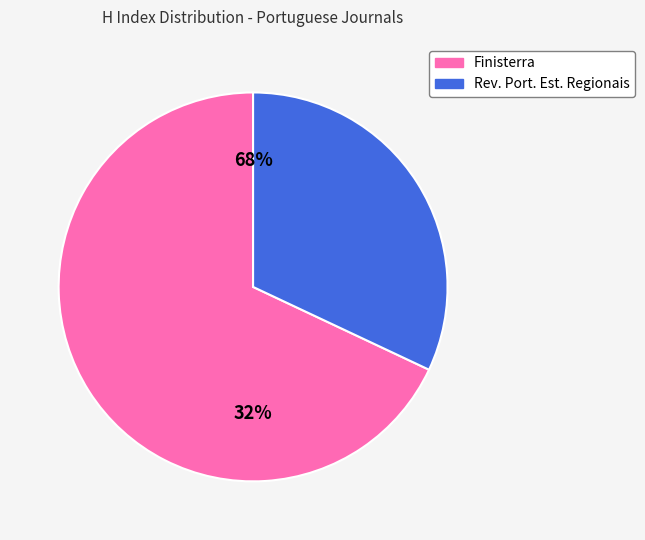

What is the change in value from Finisterra to Revista Portuguesa de Estudos Regionais?

-9